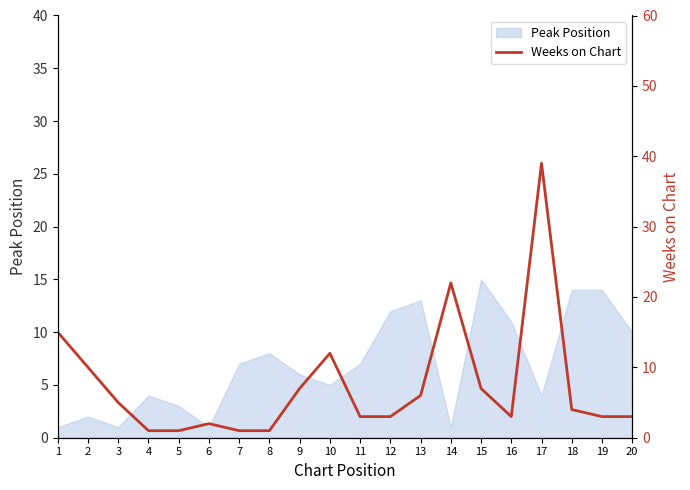

How many lines are shown in the chart?

1